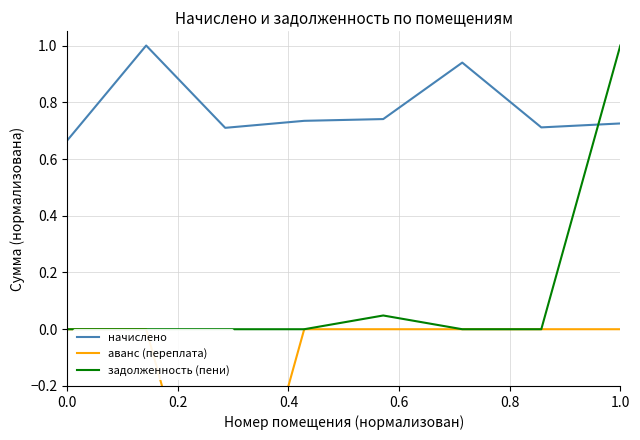

Rank the series by their average value, from lowest to highest.

аванс (переплата), задолженность (пени), начислено